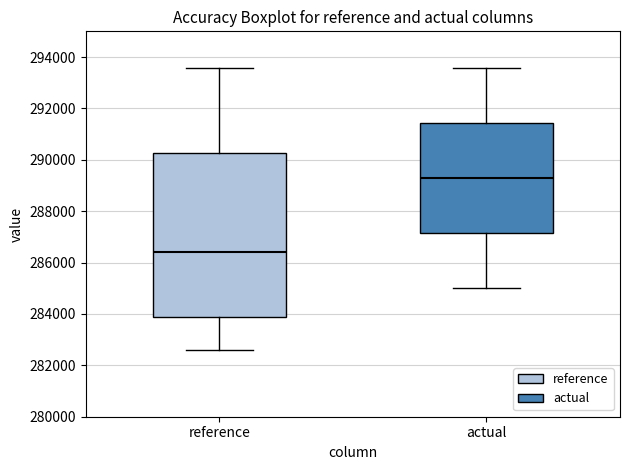

Which box's median line is the lowest?

reference